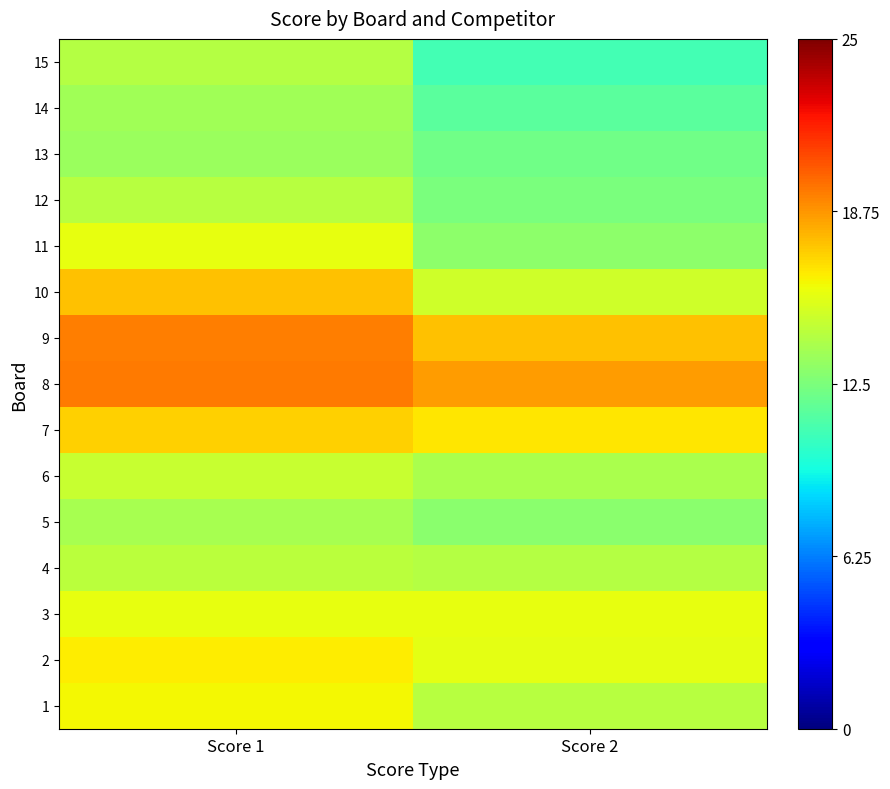

Rank the series by their maximum value, from highest to lowest.

8, 9, 10, 7, 2, 1, 11, 3, 6, 4, 12, 15, 5, 14, 13